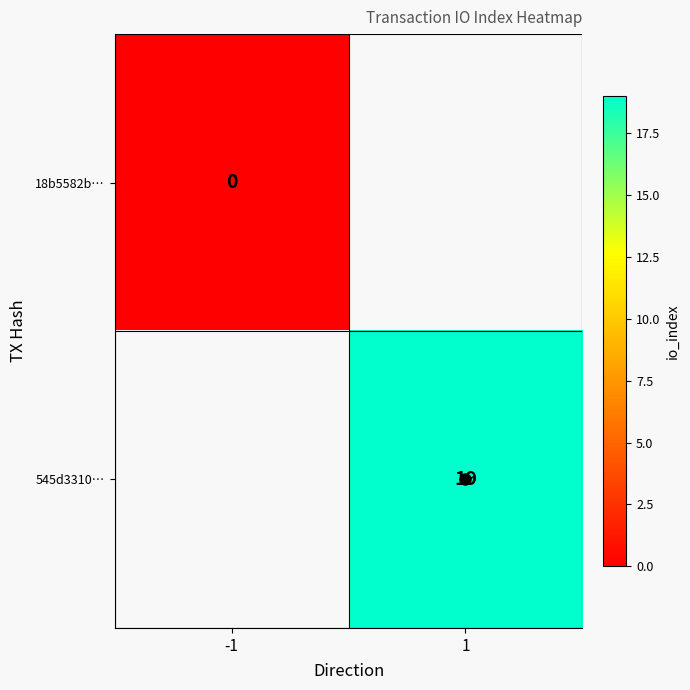

Count the number of data series in this chart.

2